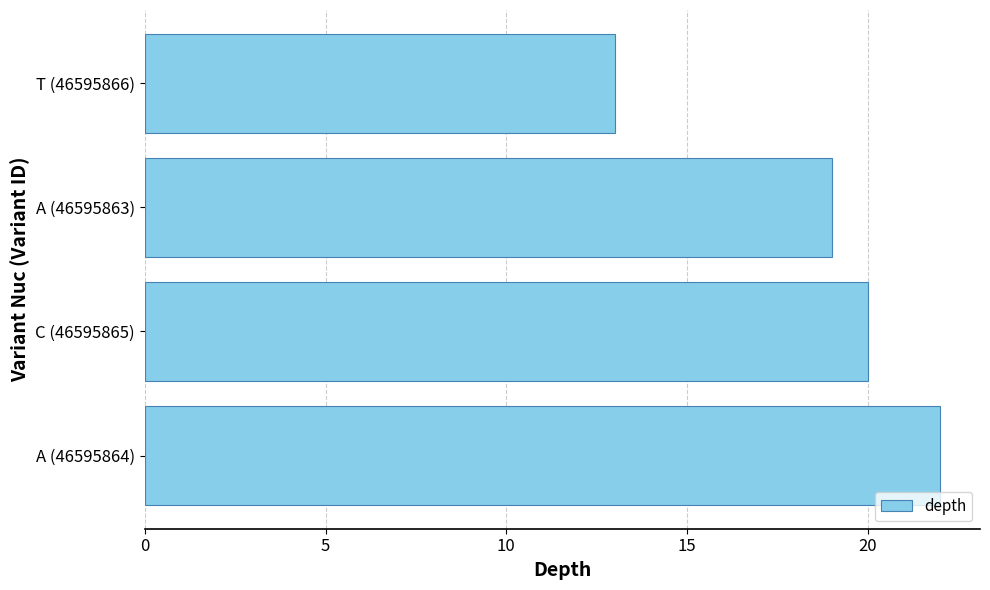

Reading bottom to top, transcribe all the data shown in this chart.

A (46595864)=22	C (46595865)=20	A (46595863)=19	T (46595866)=13